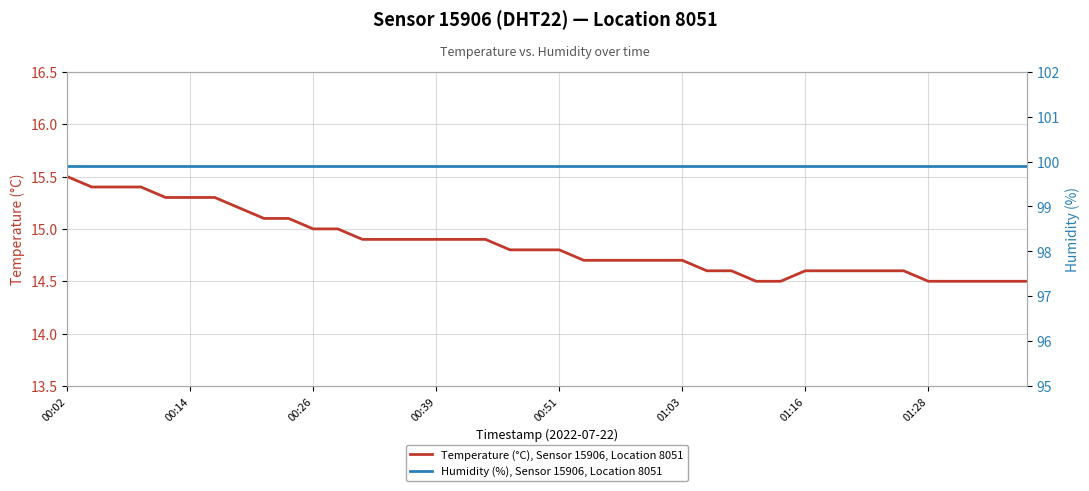

At which label does Temperature (°C), Sensor 15906, Location 8051 reach its peak?

00:02